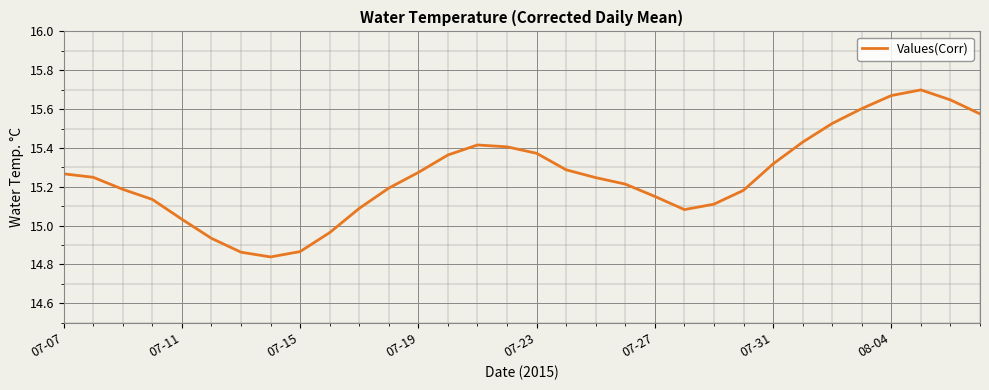

What is the difference between the maximum and minimum values?

0.9